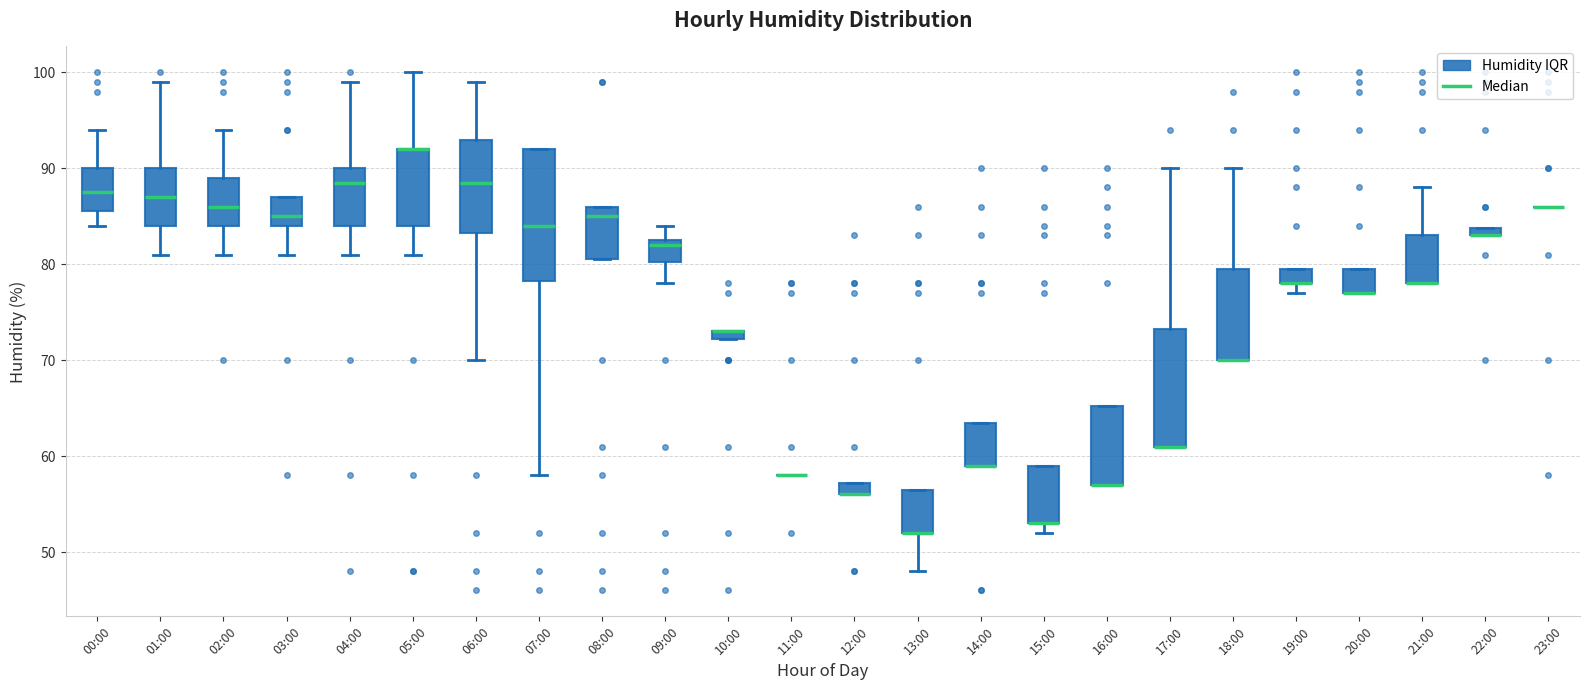

Where is the upper edge of the box for 15:00 on the y-axis? The values are not printed on the chart, so give them approximately, as read against the axis.

59